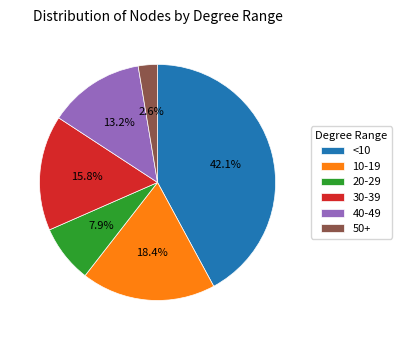

What portion of the pie excludes 50+?

97.4%